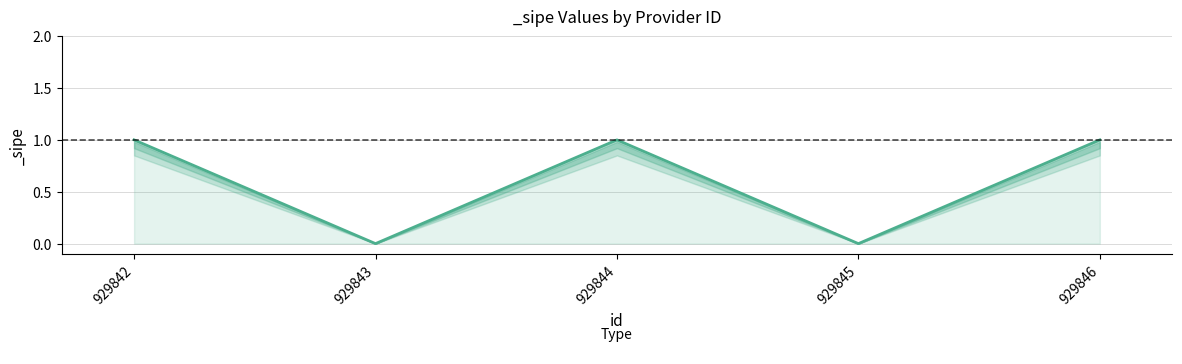

What is the difference between the second highest and second lowest values?

1